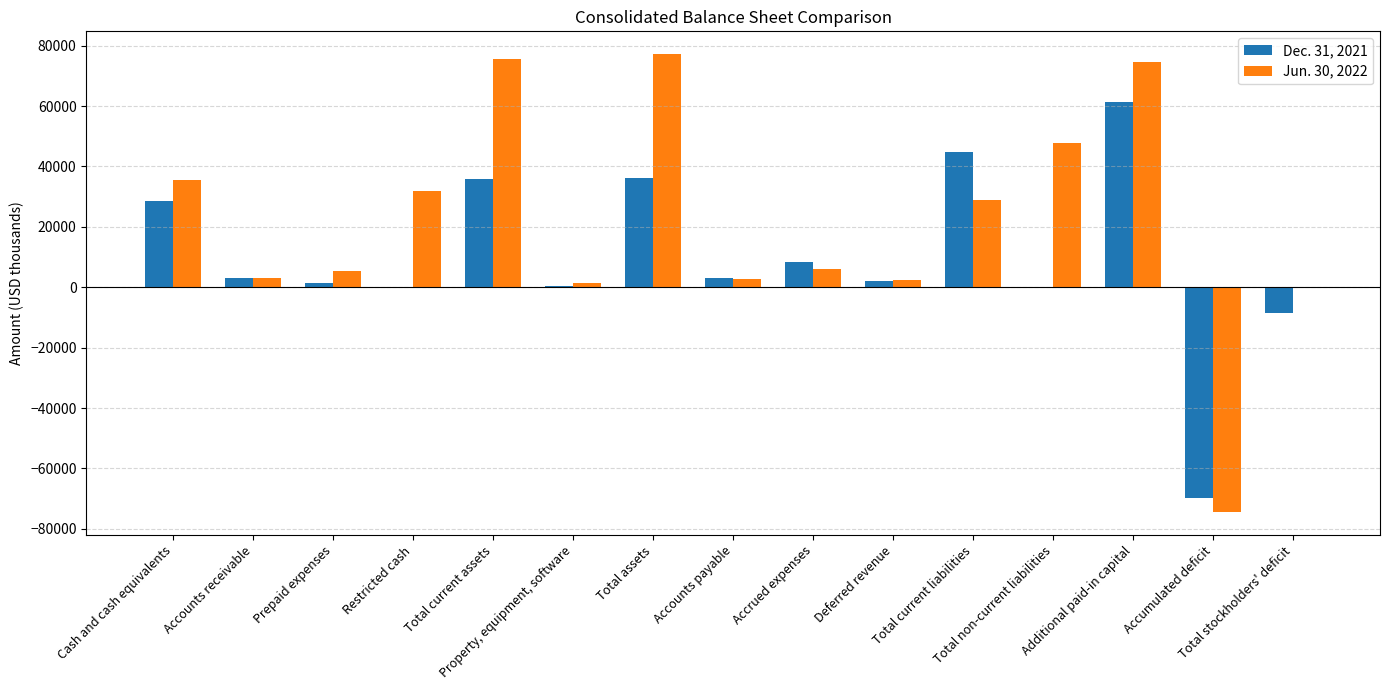

What is the maximum value shown in the chart?

77155